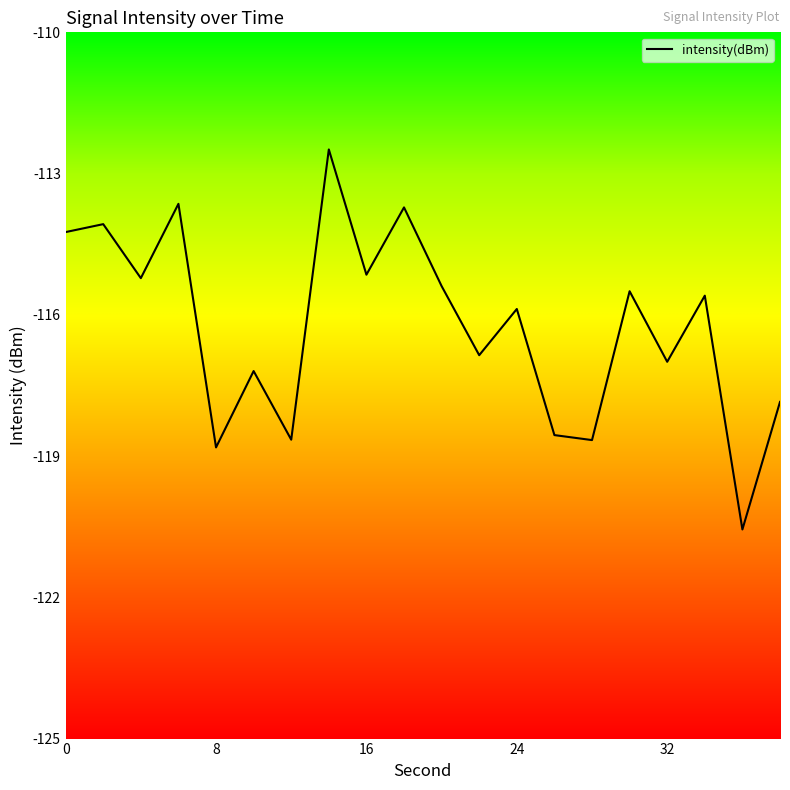

What is the greatest value displayed?

-112.5